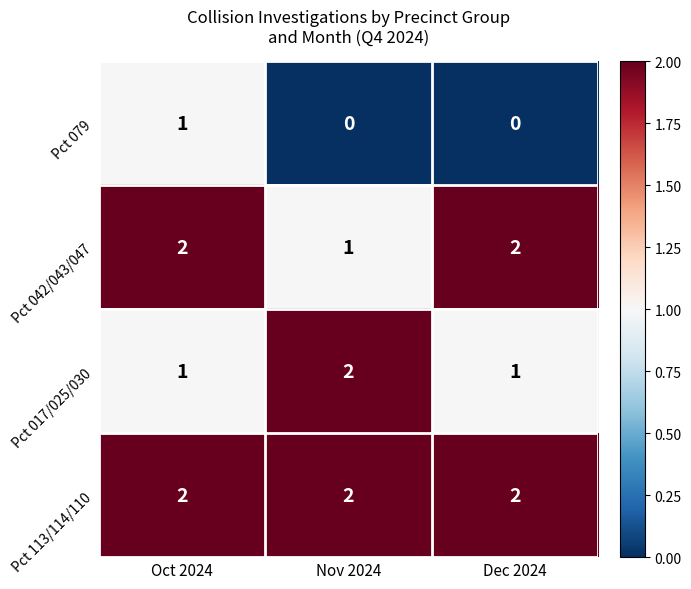

The value of Pct 042/043/047 at Oct 2024 is 1. True or false?

False